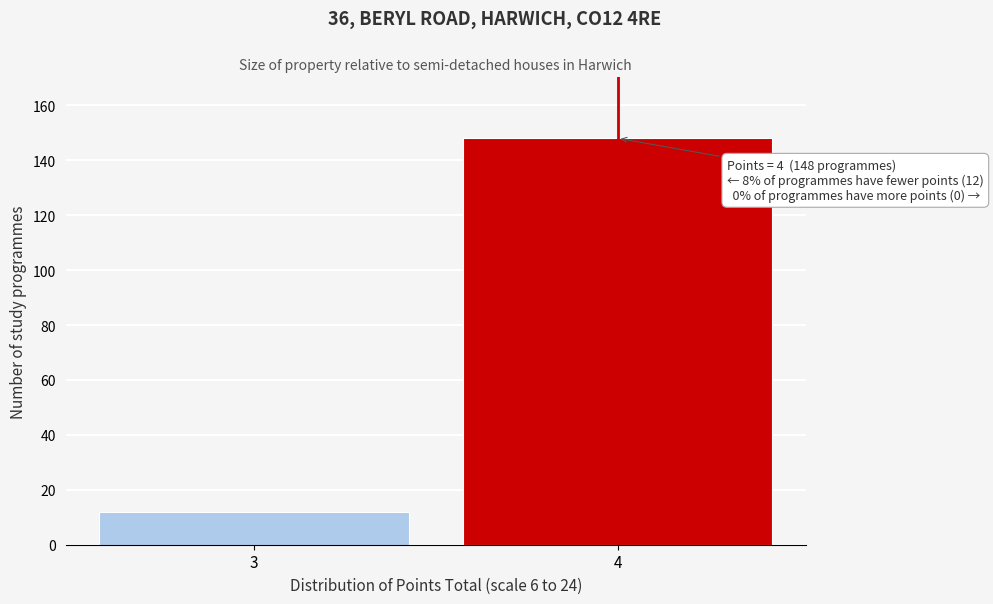

Reading left to right, what are all the values shown in this chart?

3=12	4=148